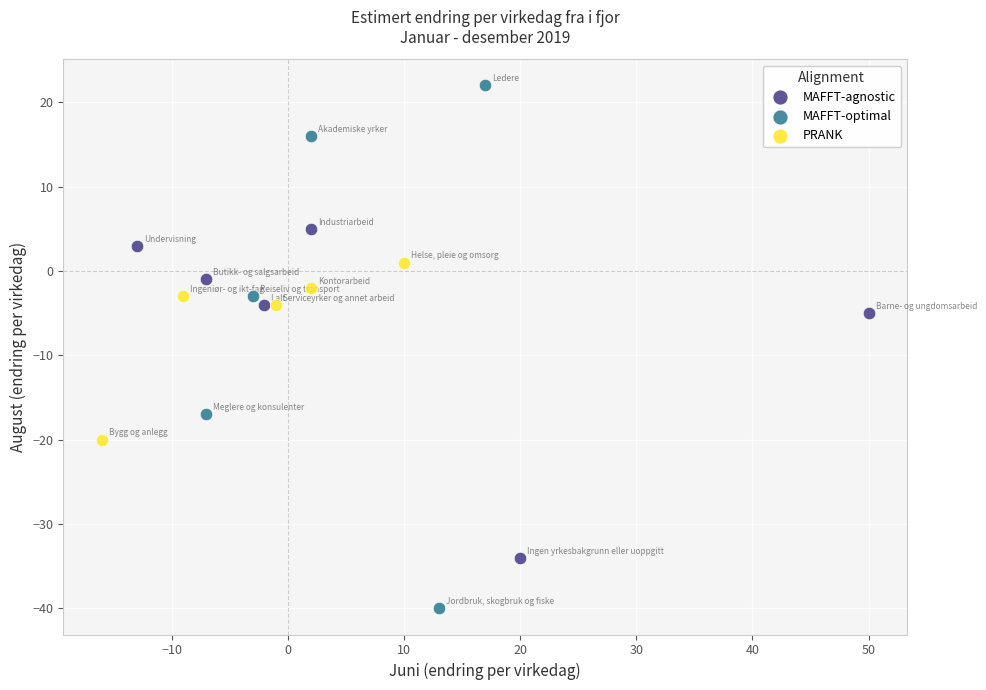

Which series has the largest Y range (max minus min)?

MAFFT-optimal